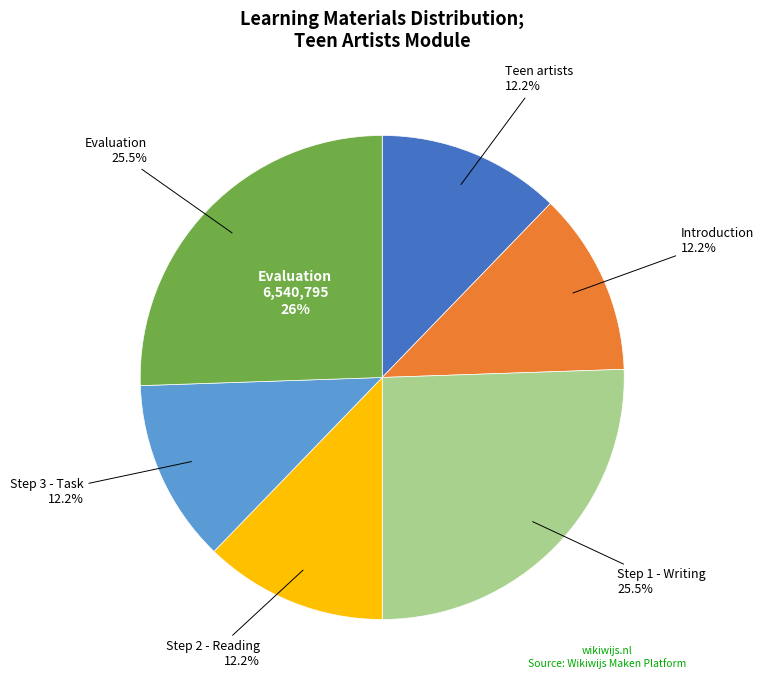

To the nearest percent, what is the difference between the largest and smallest slice percentages?

13%